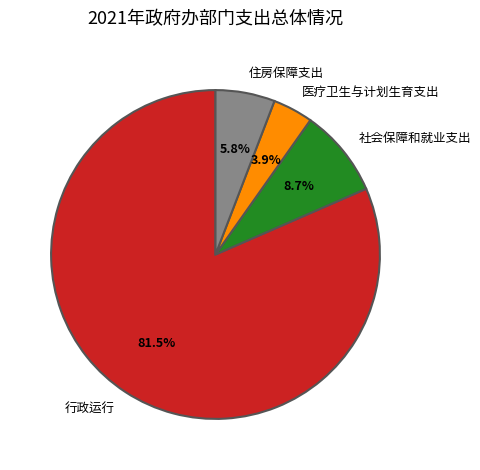

Combined, do 住房保障支出 and 社会保障和就业支出 account for over 50%?

No